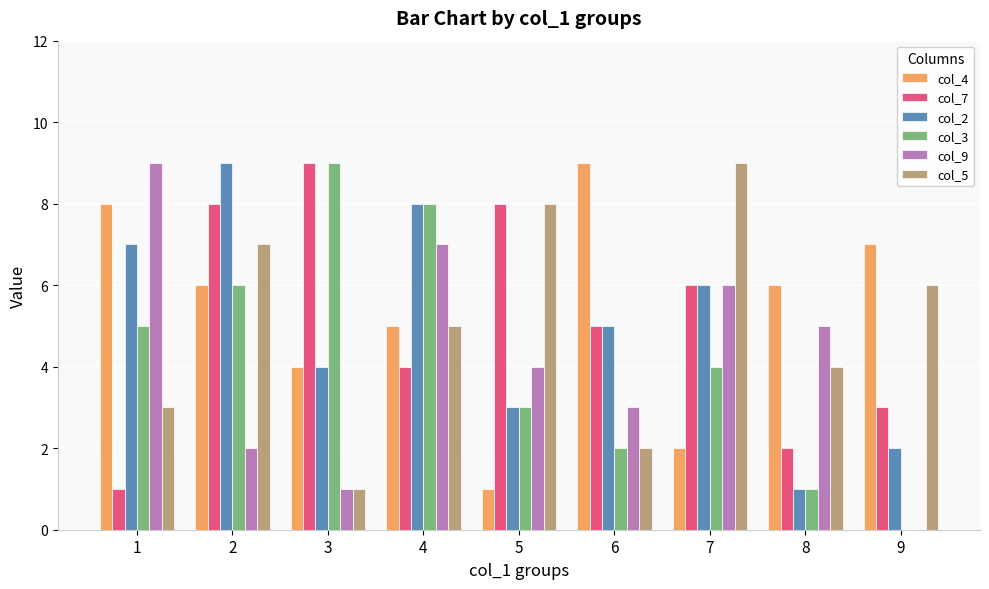

Reading left to right, what are all the values shown in this chart?

col_4: 8	6	4	5	1	9	2	6	7
col_7: 1	8	9	4	8	5	6	2	3
col_2: 7	9	4	8	3	5	6	1	2
col_3: 5	6	9	8	3	2	4	1	0
col_9: 9	2	1	7	4	3	6	5	0
col_5: 3	7	1	5	8	2	9	4	6